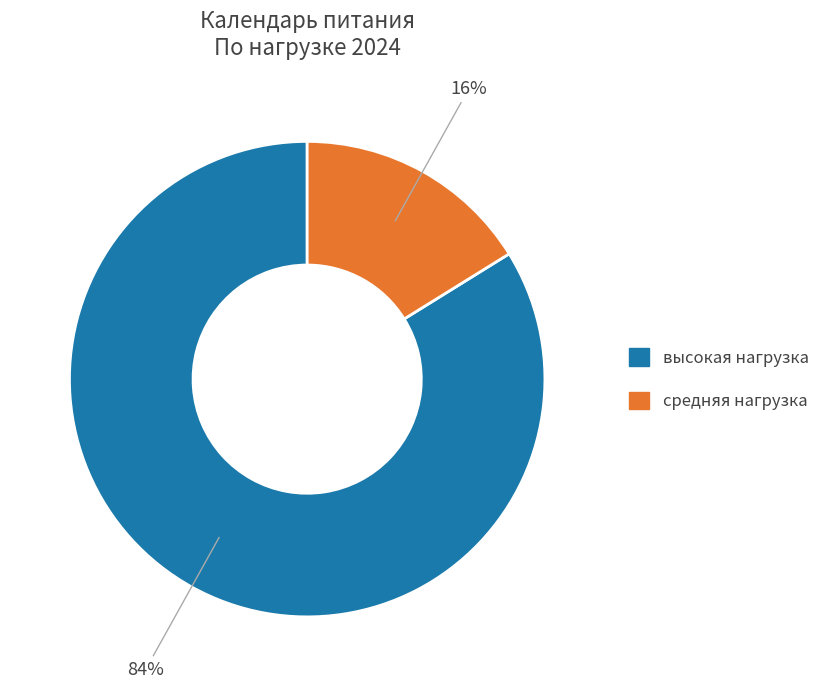

To the nearest percent, what portion does средняя нагрузка represent?

16%